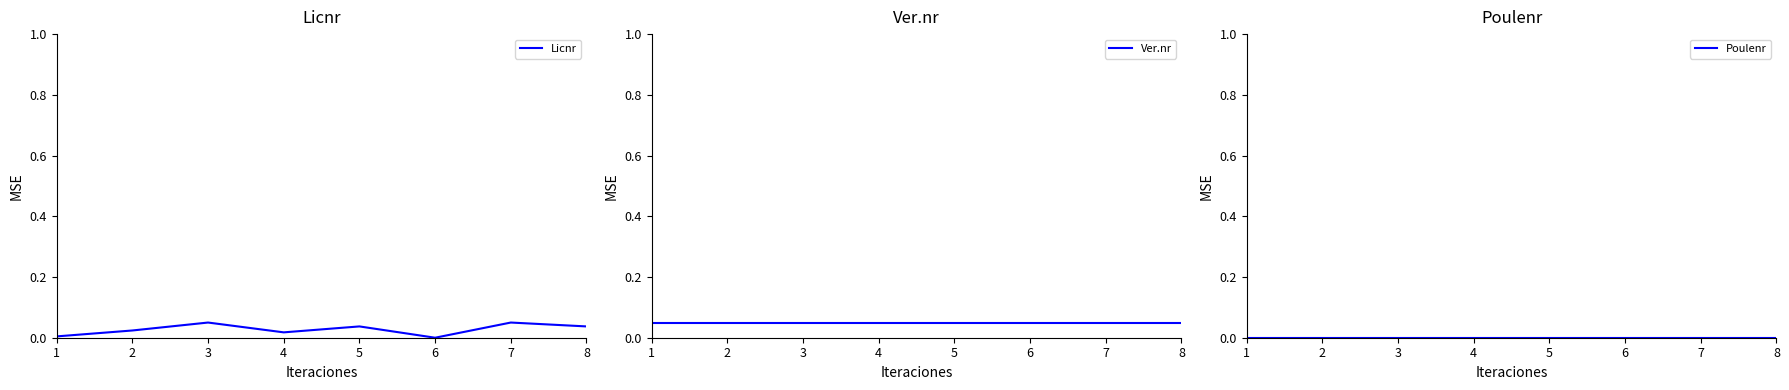

Which label corresponds to the smallest value in the chart?

1